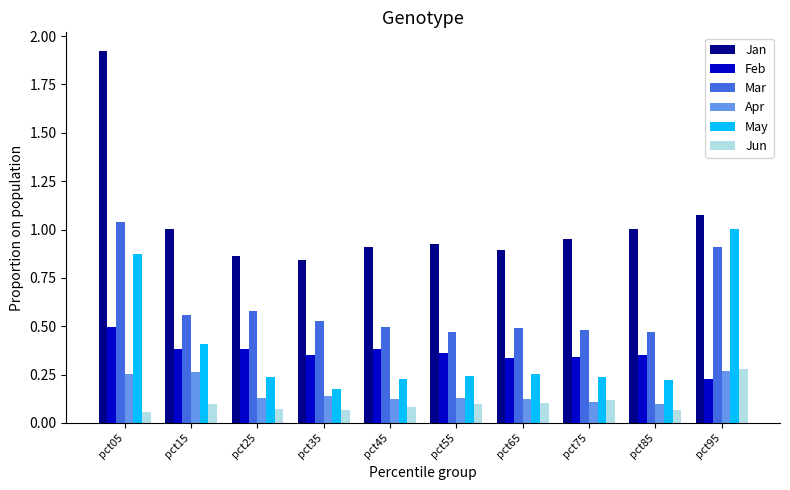

What is the sum of all Jan values?

10.4